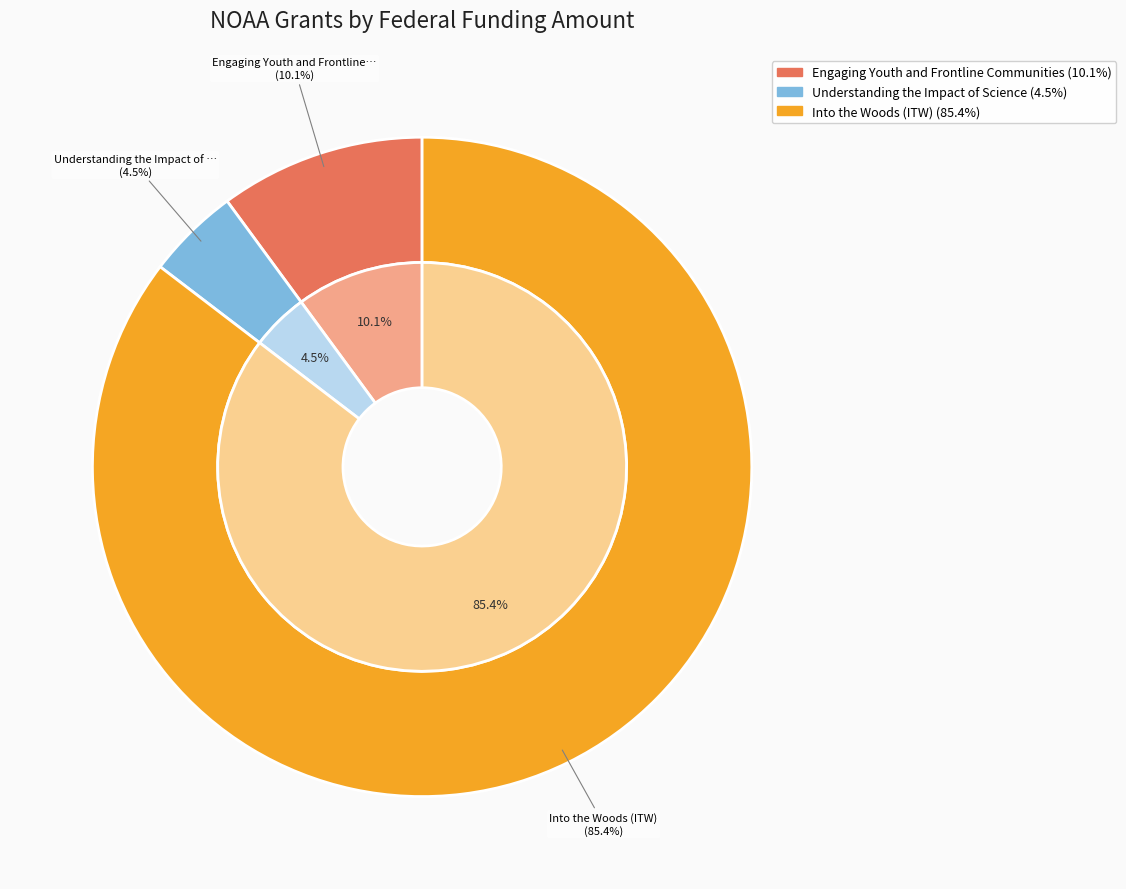

Count the number of slices in the pie.

3